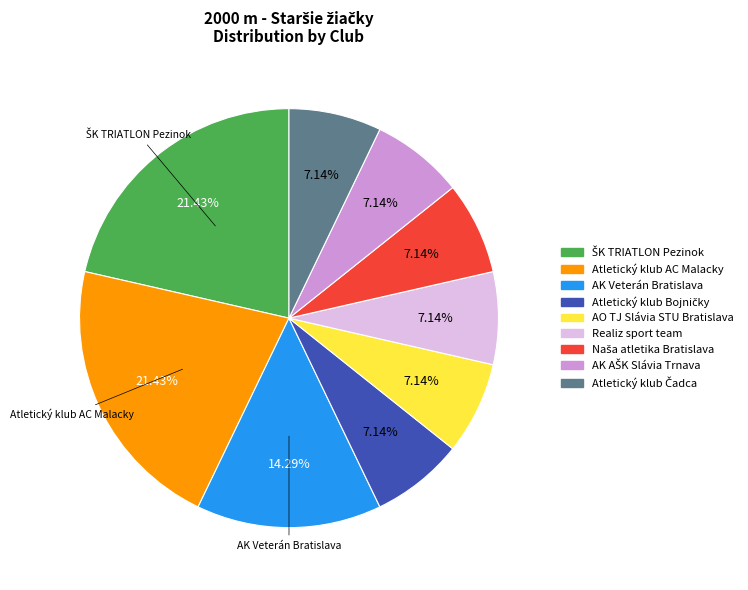

Is there a majority slice in this chart?

No